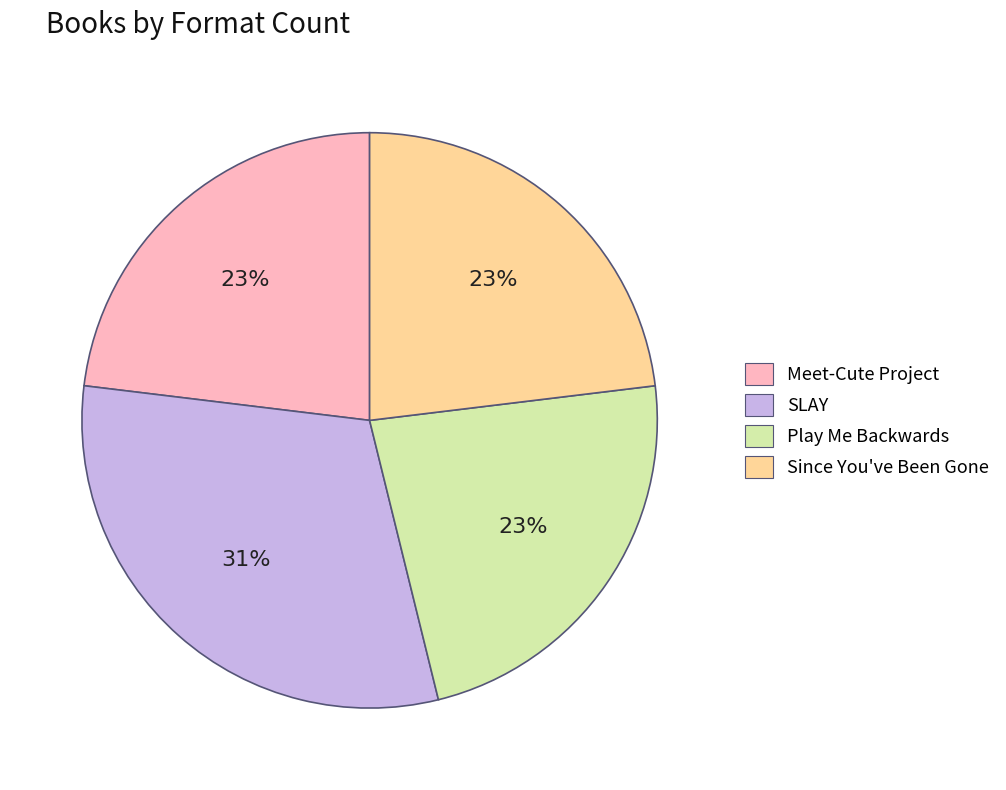

Does Play Me Backwards represent more than half of the total?

No